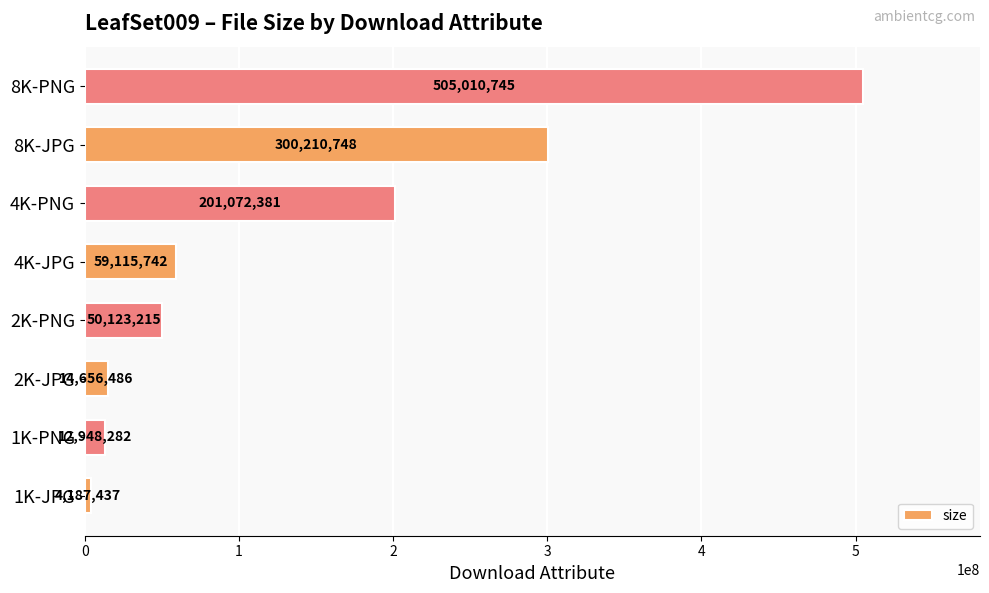

What is the sum of all values?

1147325036